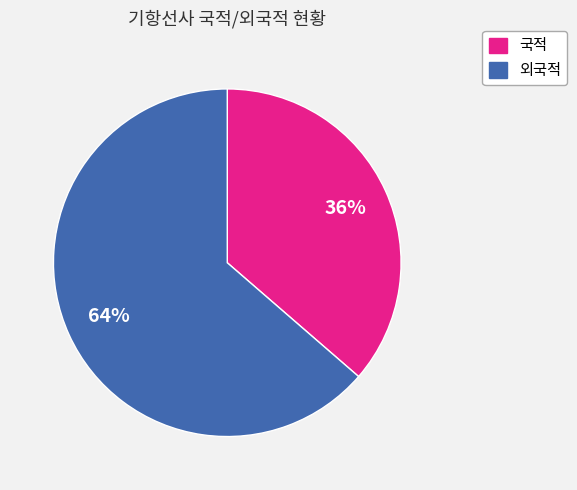

To the nearest percent, what is the average slice percentage?

50%